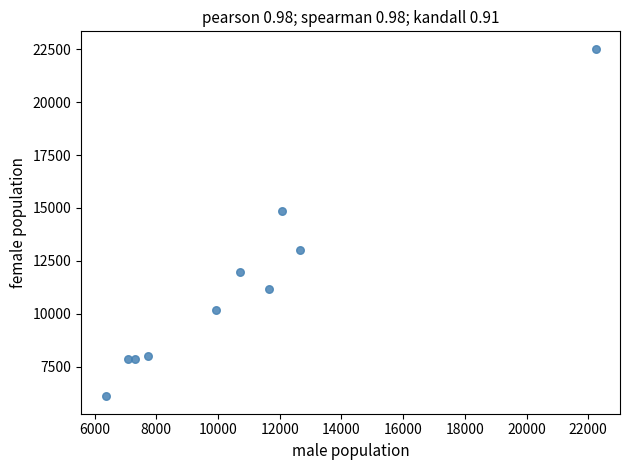

What is the range of Y values (max minus min)?

16433